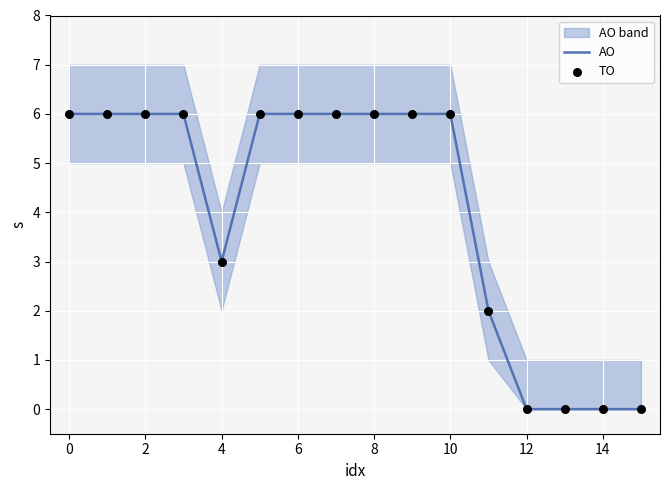

Which series contains the lowest Y value?

AO